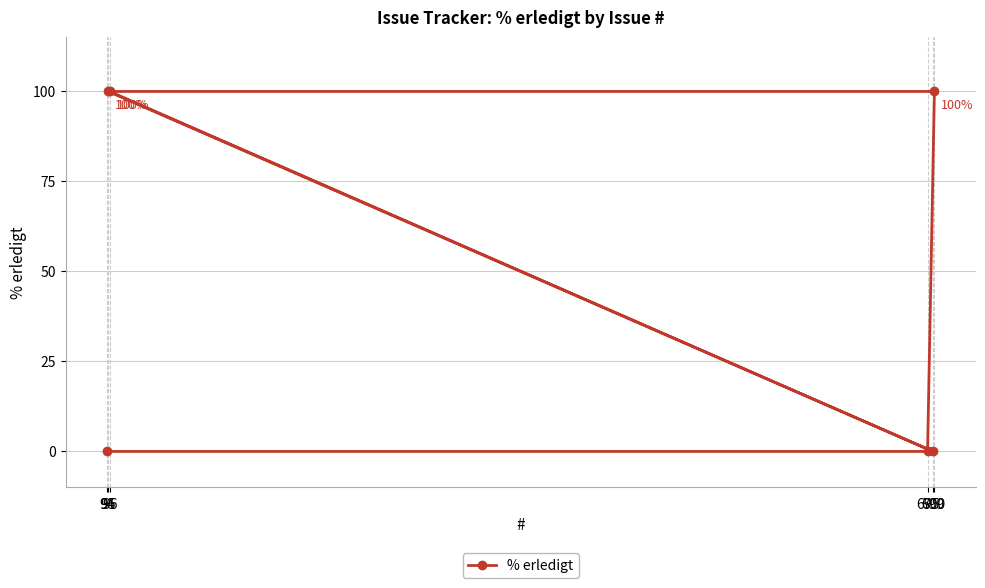

At which label is the value closest to 50?

94